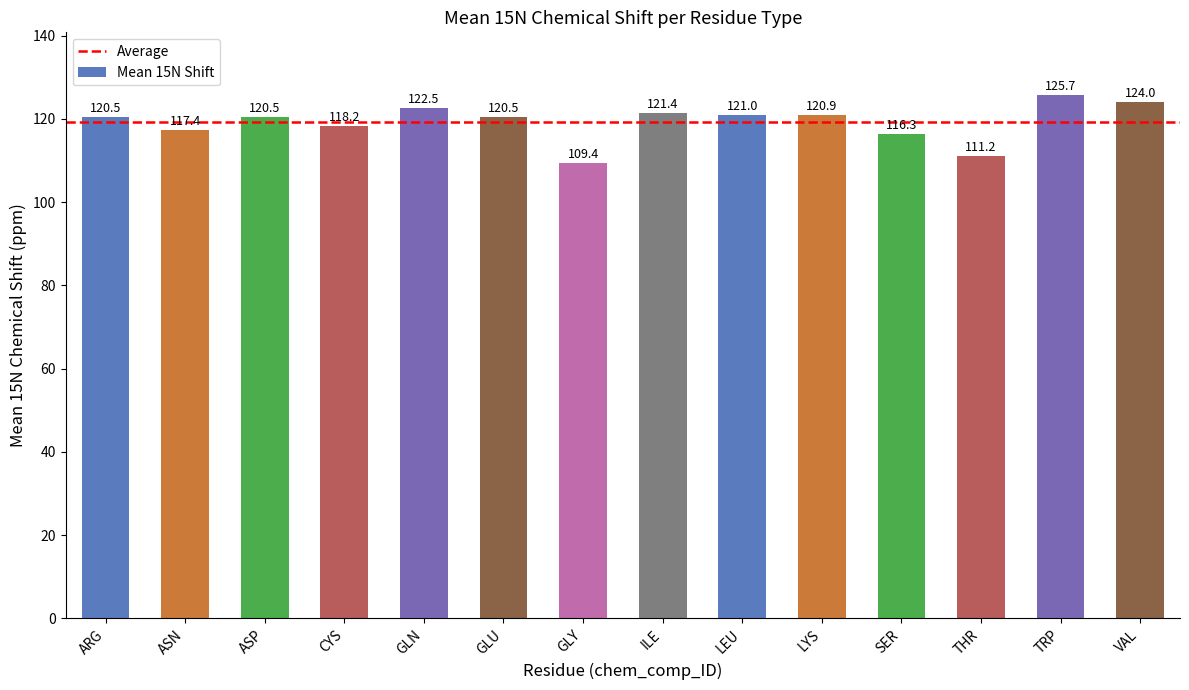

Which label corresponds to the largest value in the chart?

TRP